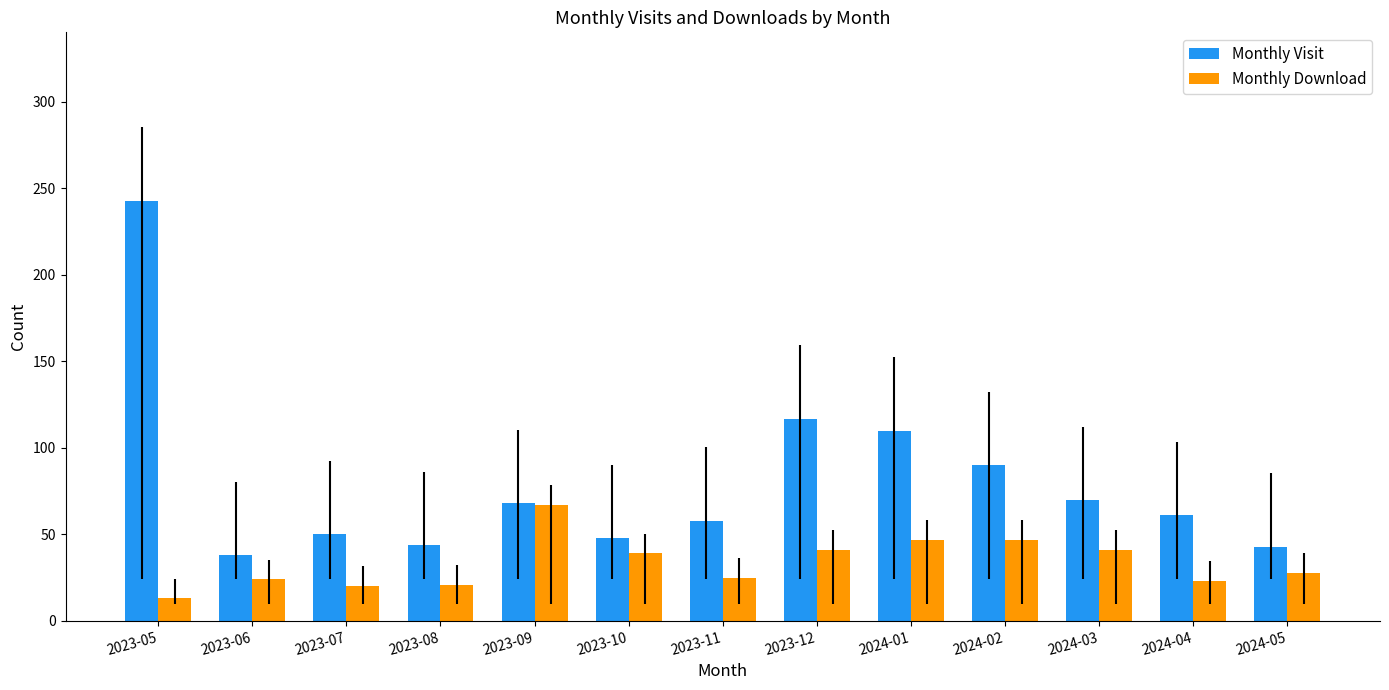

What is the sum of all Monthly Visit values?

1040